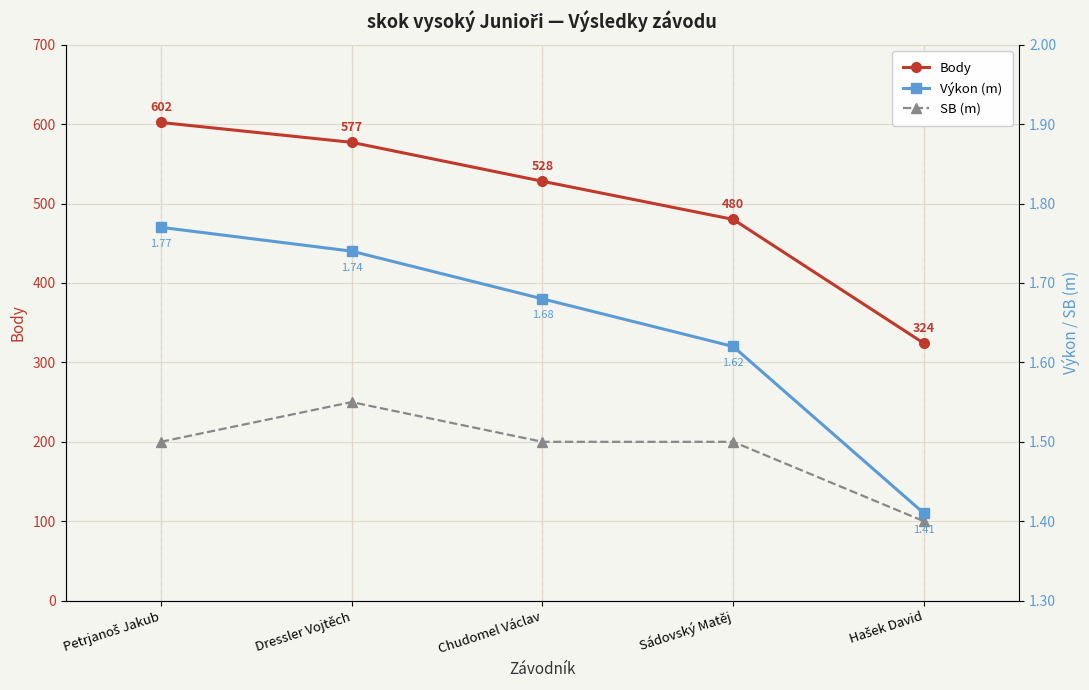

Which series has the largest total across all categories?

Body